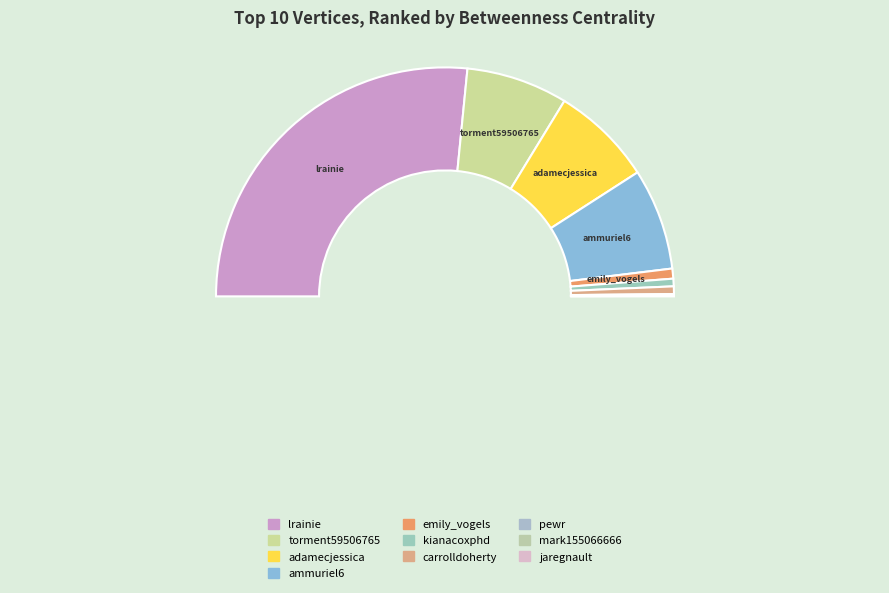

Count the number of slices in the pie.

10